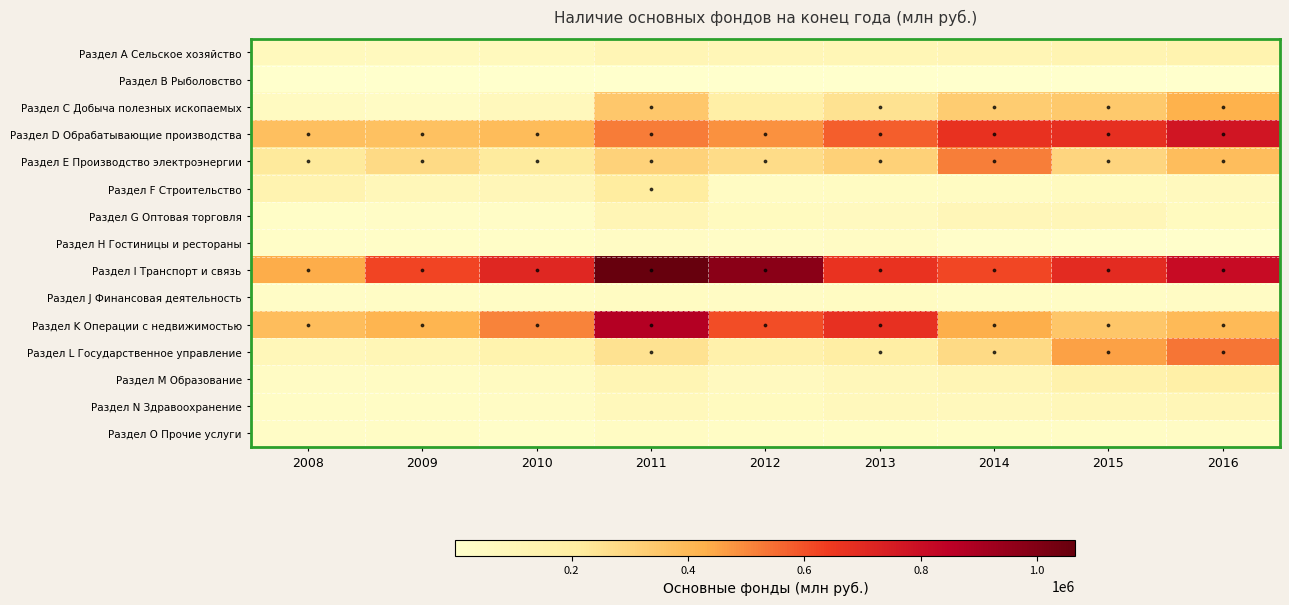

How many data points does each series have?

9